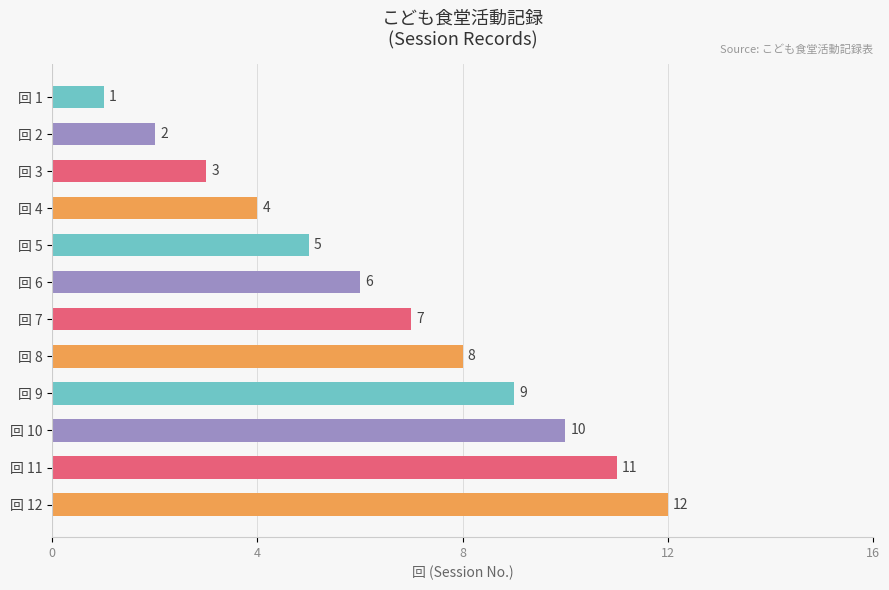

What is the value of the 9th bar from the top?

9